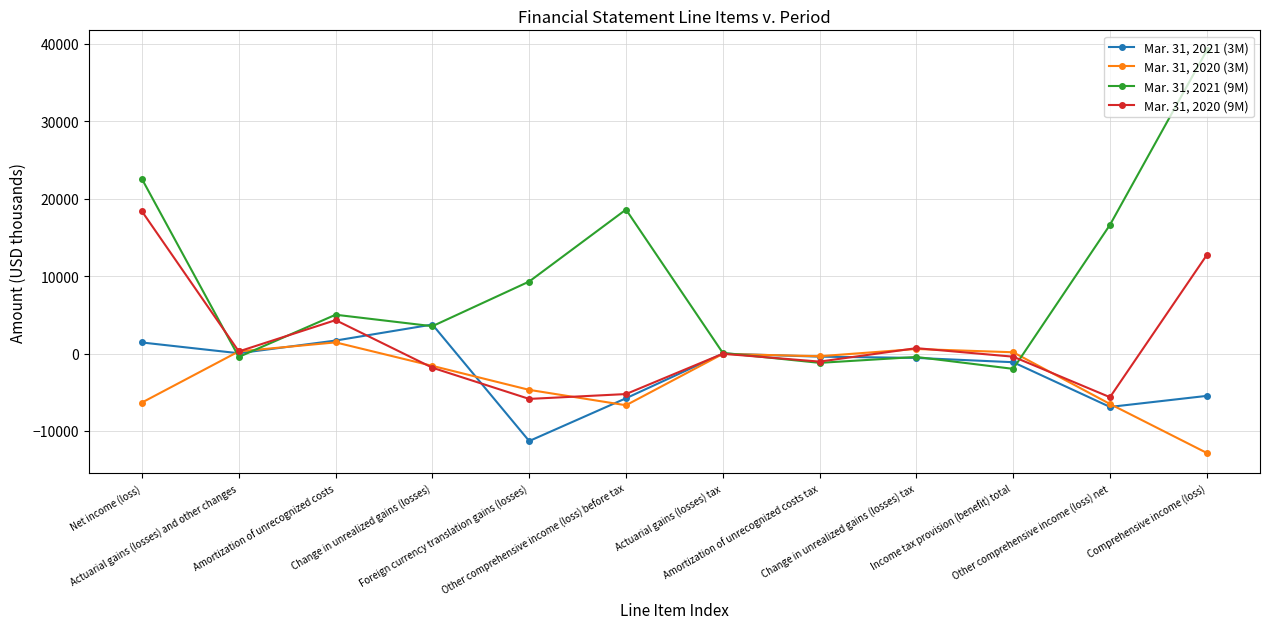

True or false: Mar. 31, 2021 (3M) and Mar. 31, 2020 (9M) cross at least once.

True